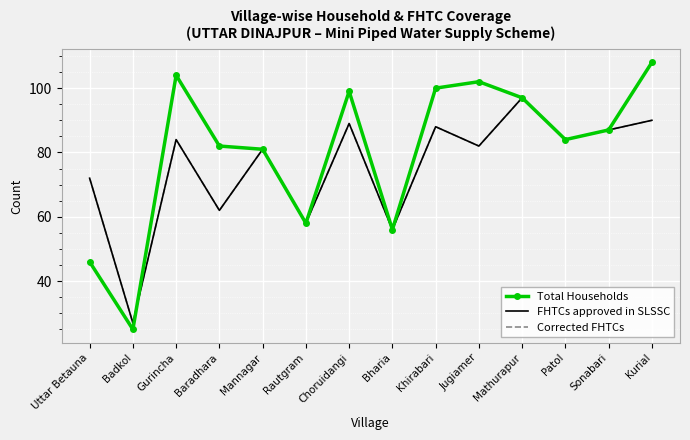

Is this an area chart (filled region under the line)?

No